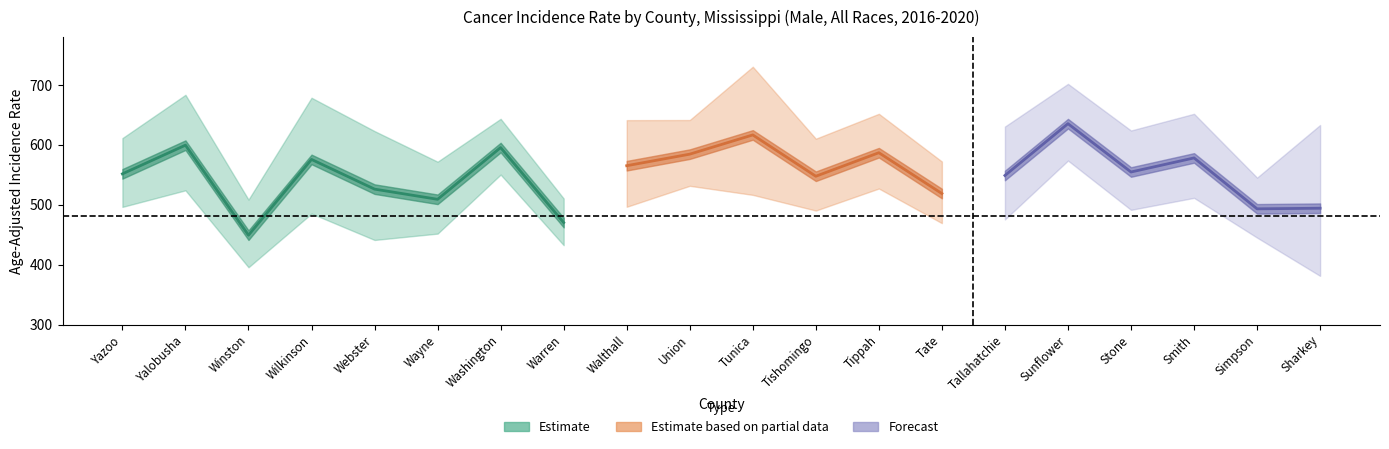

True or false: upper_ci and lower_ci cross at least once.

False